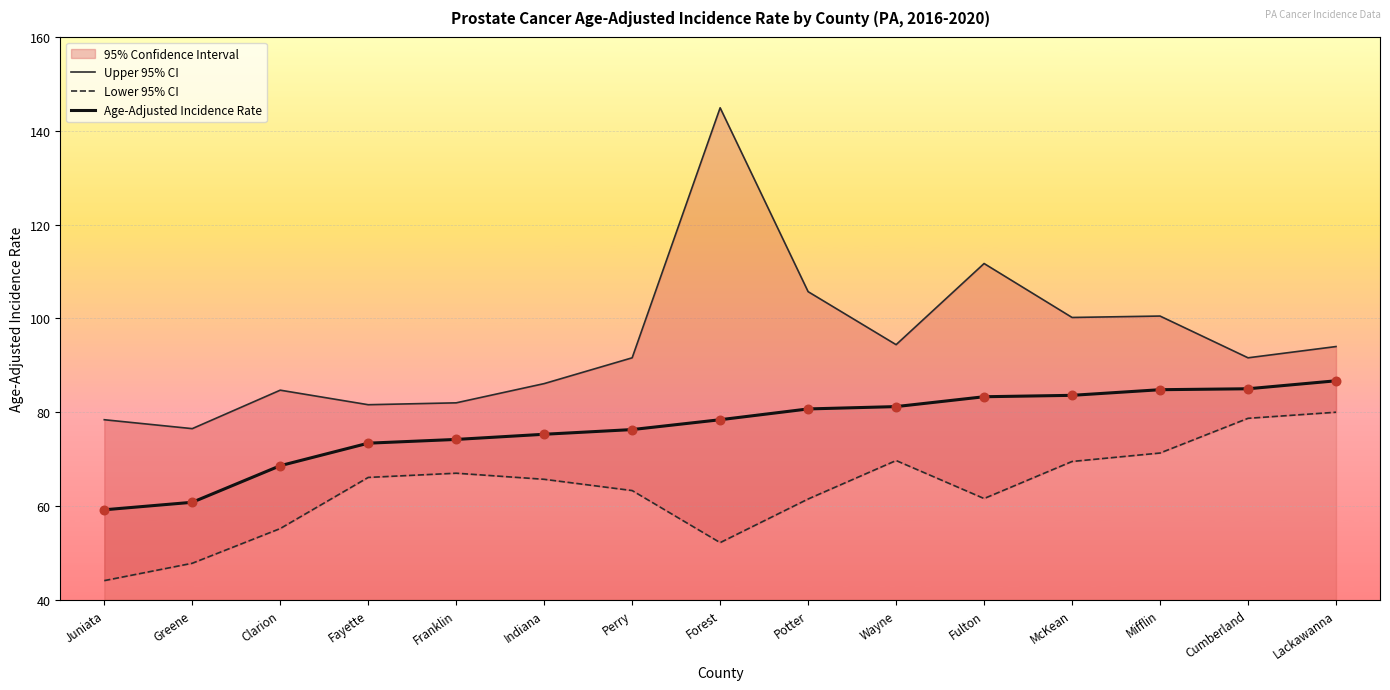

At which category is the sum across all series the highest?

Forest